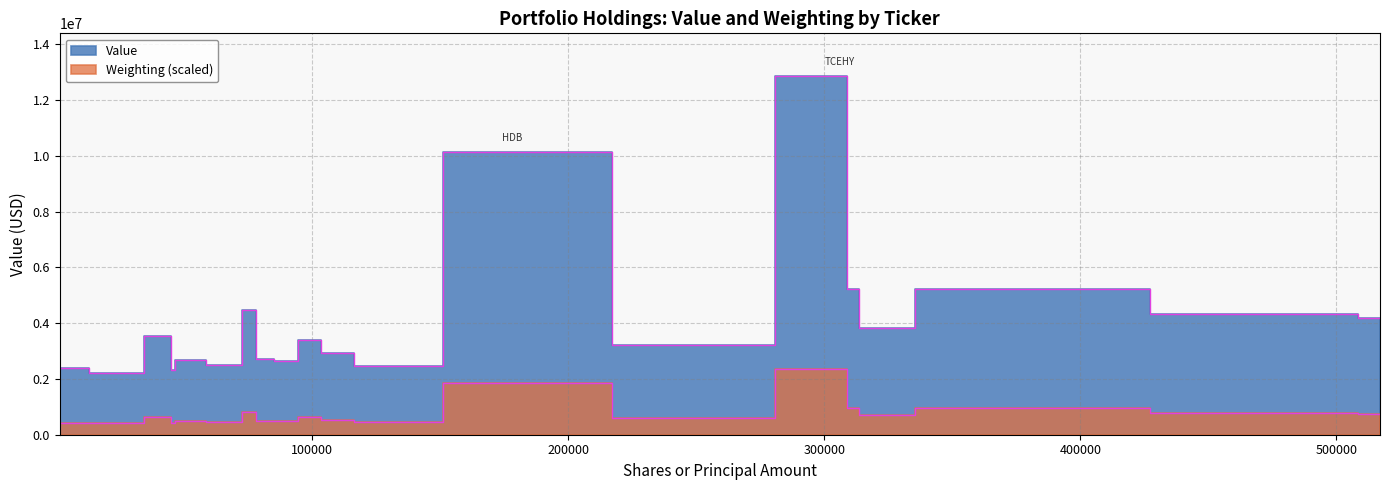

What is the sum of all Value values?

83263000.0